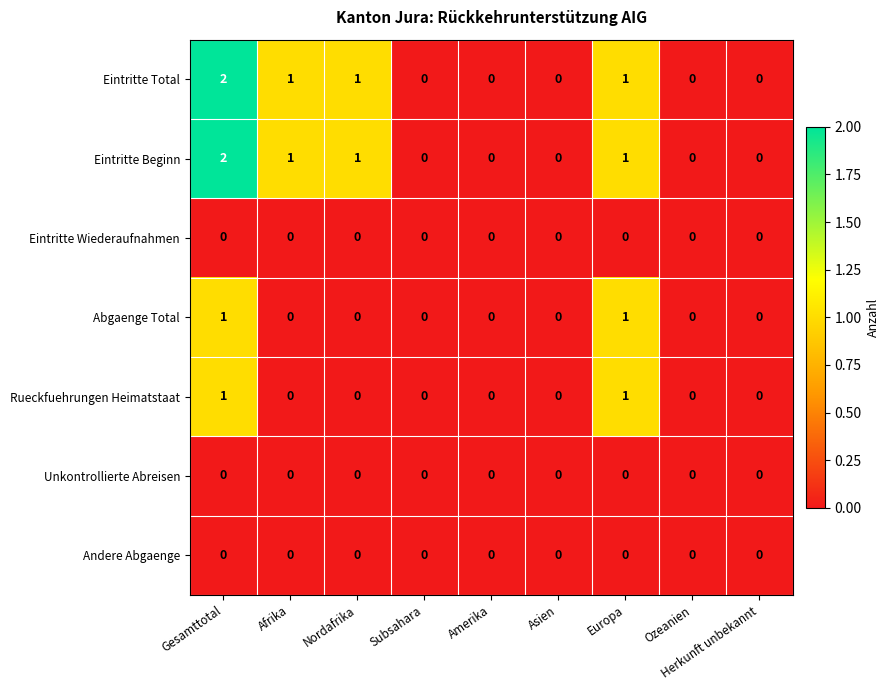

Count the number of categories in the chart.

9